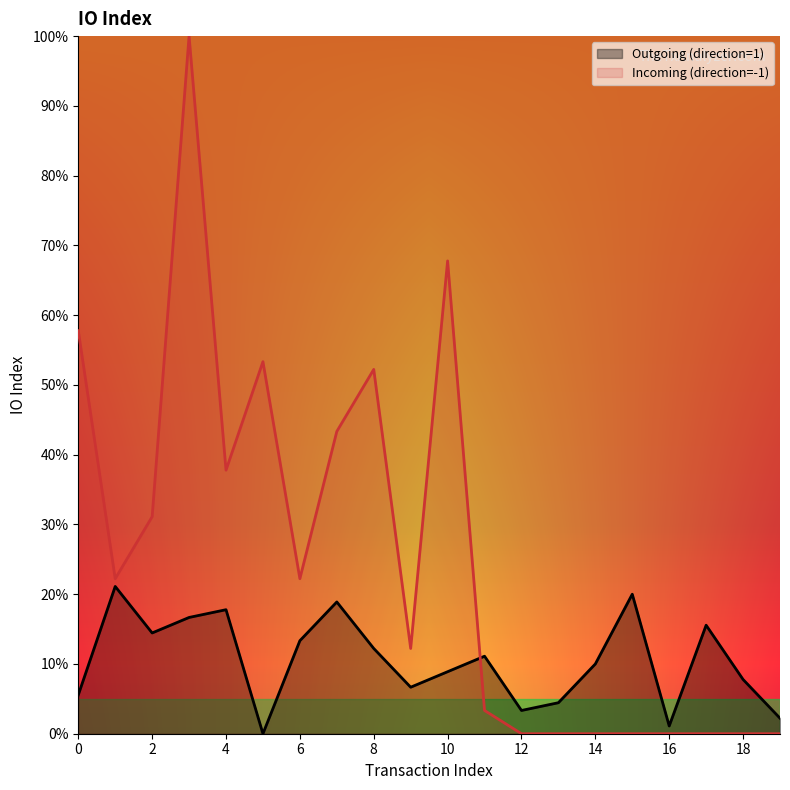

List the labels in order of Incoming (direction=-1) value, smallest first.

12, 13, 14, 15, 16, 17, 18, 19, 11, 9, 1, 6, 2, 4, 7, 8, 5, 0, 10, 3